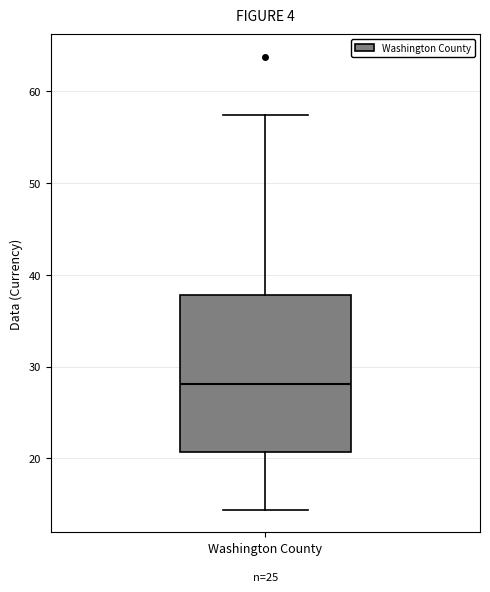

Read this box plot against the y-axis: the position of the median line, the range covered by the box, and the ends of both whiskers. The values are not printed on the chart, so give them approximately, as read against the axis.

median 28, box 21 to 38, whiskers 14 to 57